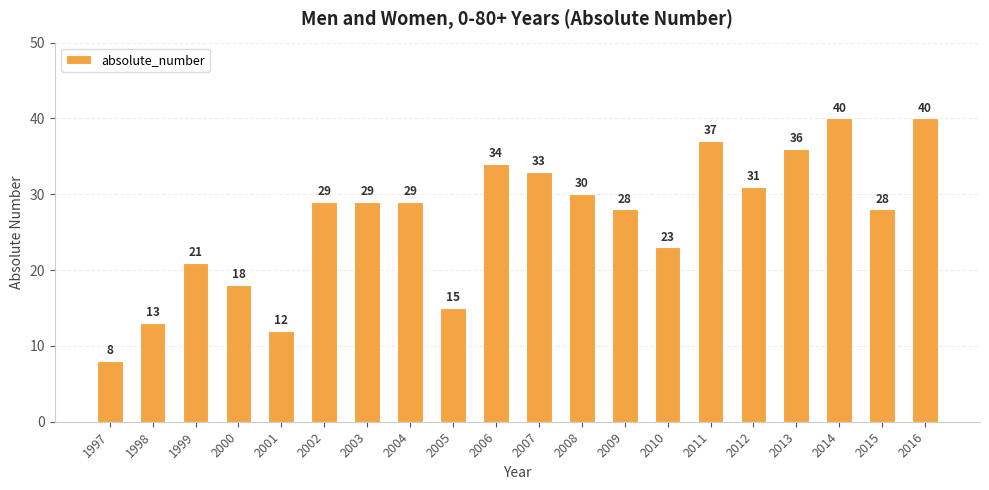

What is the difference between the maximum and minimum values?

32